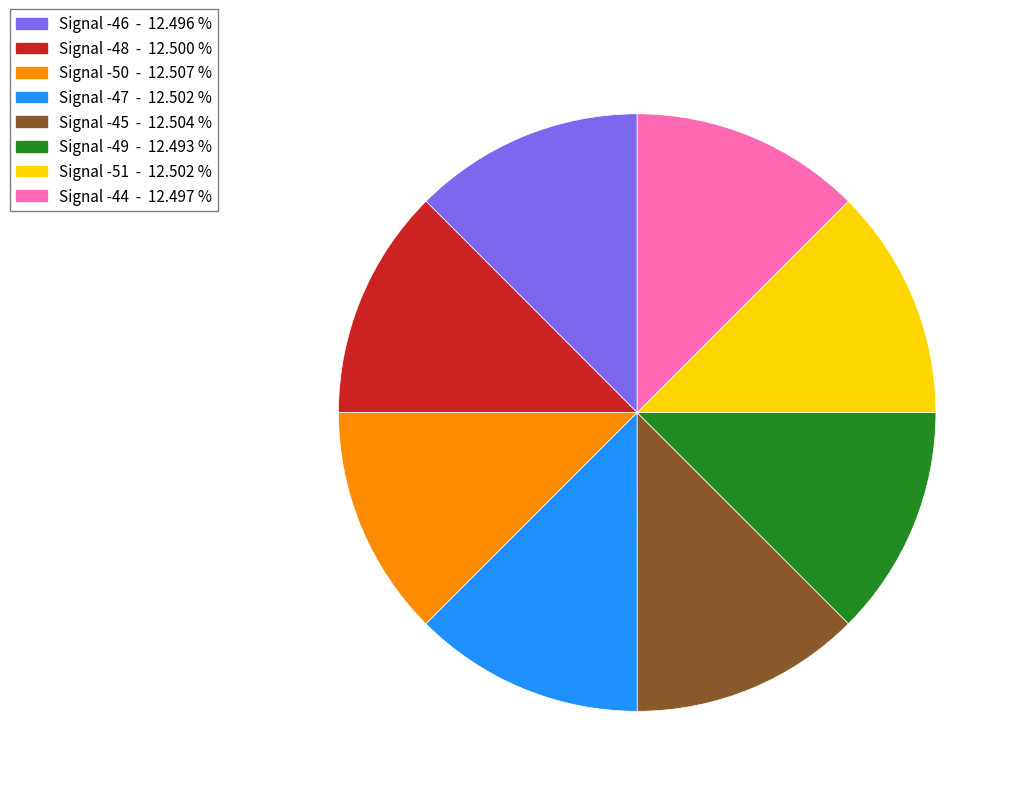

What is the ratio of the value at Signal -49 to the value at Signal -51?

1.0